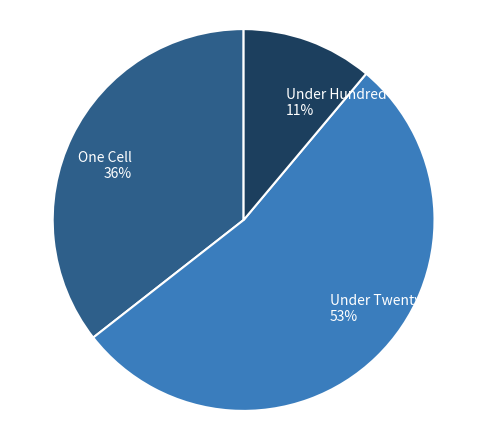

How many segments does this pie chart have?

3